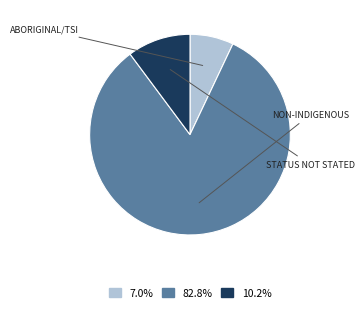

Is there any slice that represents more than half of the pie?

Yes